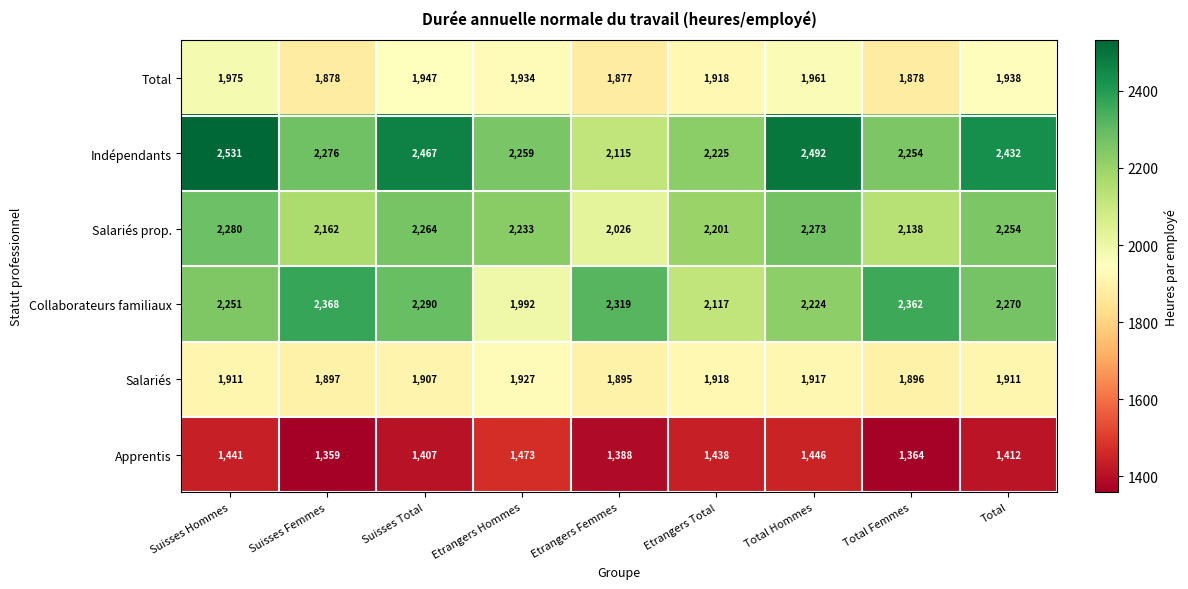

How many series are shown in this chart?

6